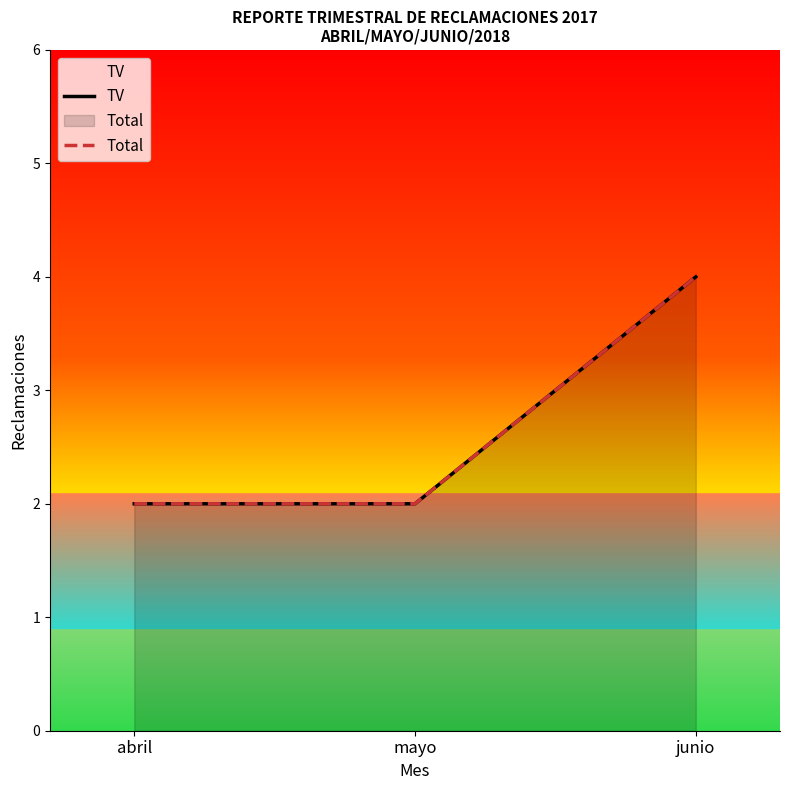

What is the label of the 1st point from the right?

junio